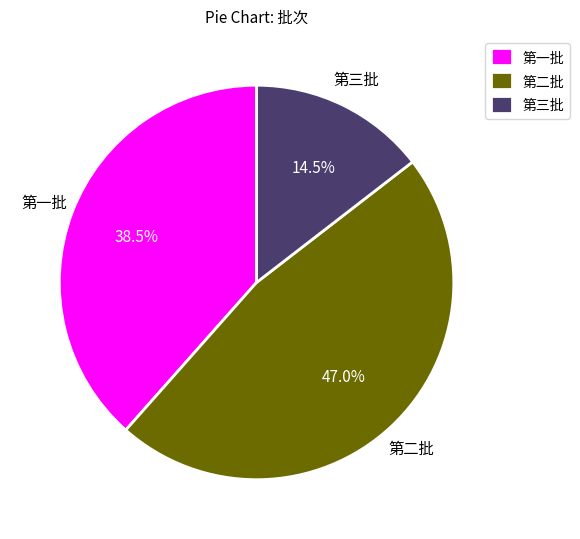

Combined, do 第一批 and 第三批 account for over 50%?

Yes